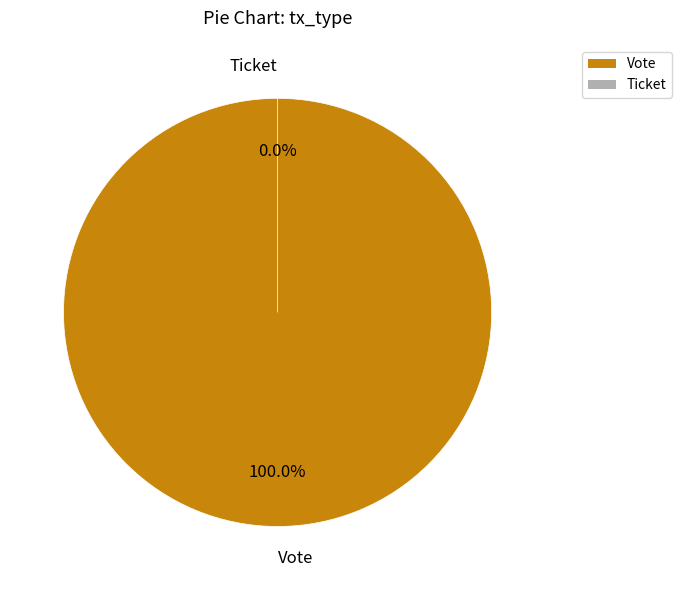

Is it true that Vote is 100% of the pie?

True